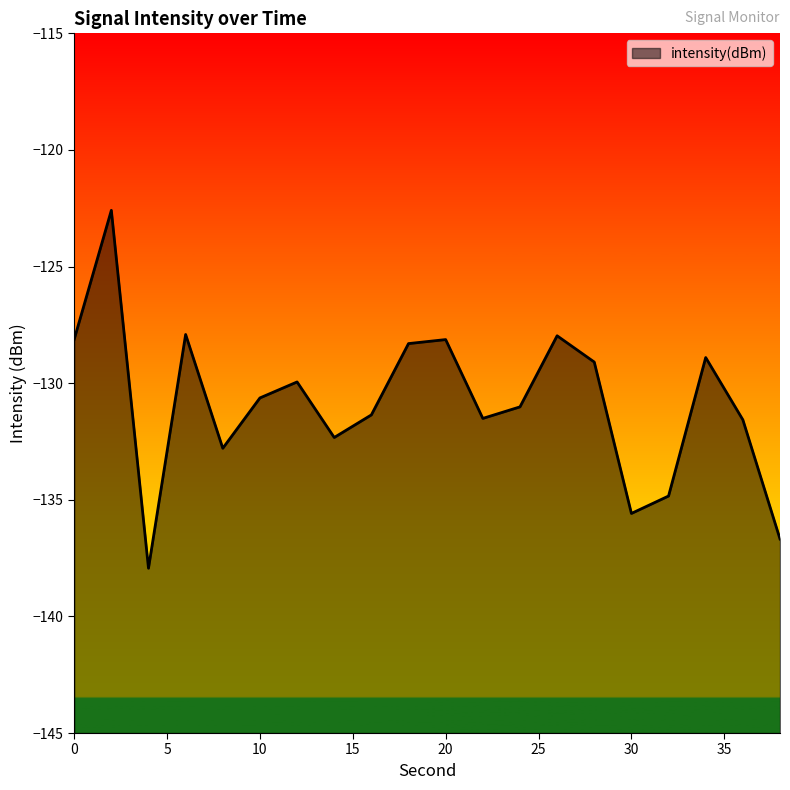

At which label is the value closest to -130?

12